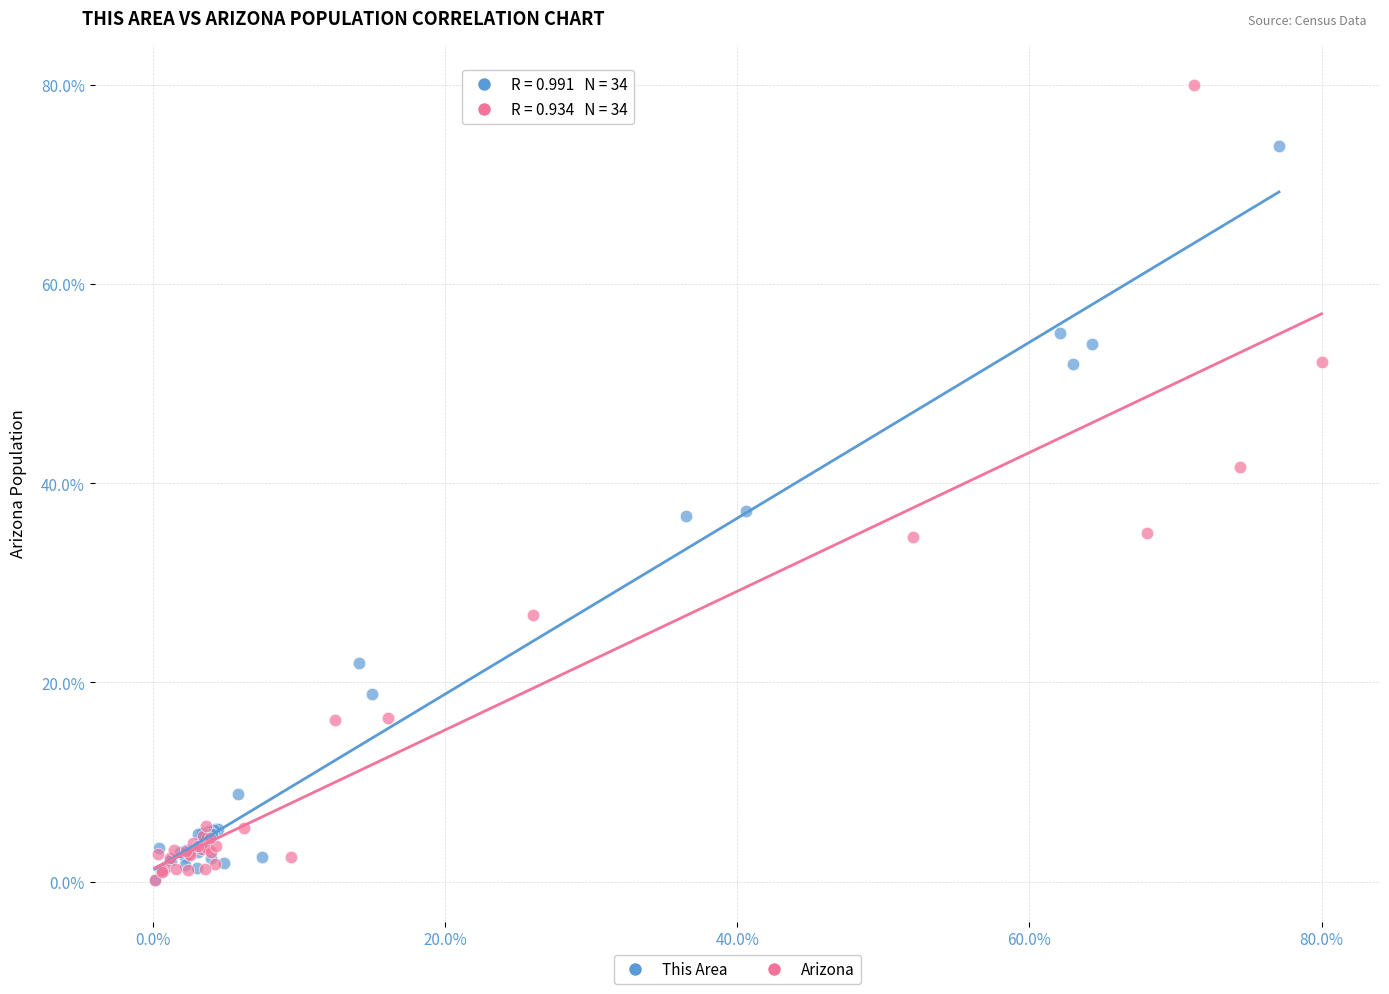

Which series contains the highest Y value?

Arizona